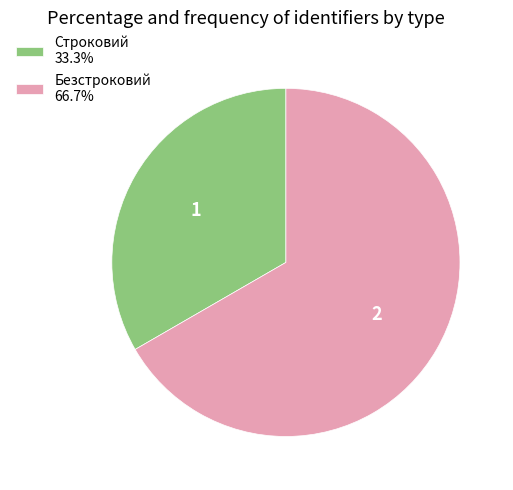

Which category has the biggest portion of the pie?

Безстроковий